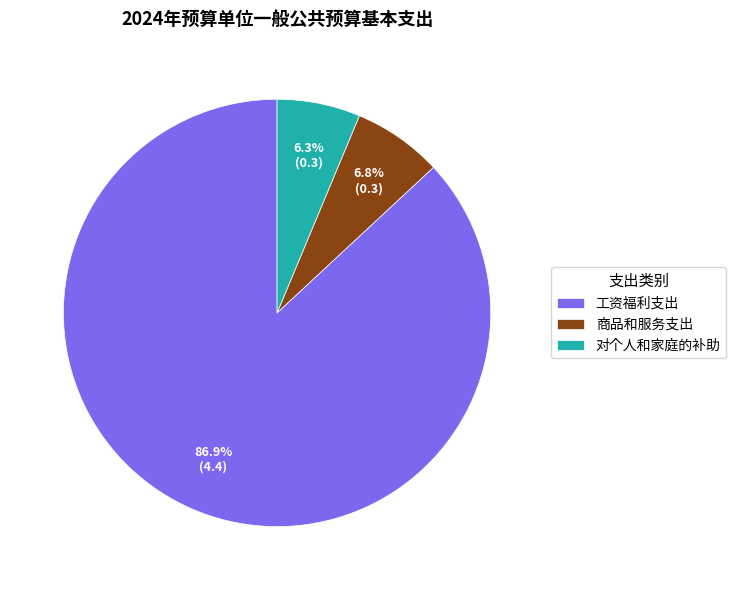

To the nearest percent, what is the difference between the largest and smallest slice percentages?

81%